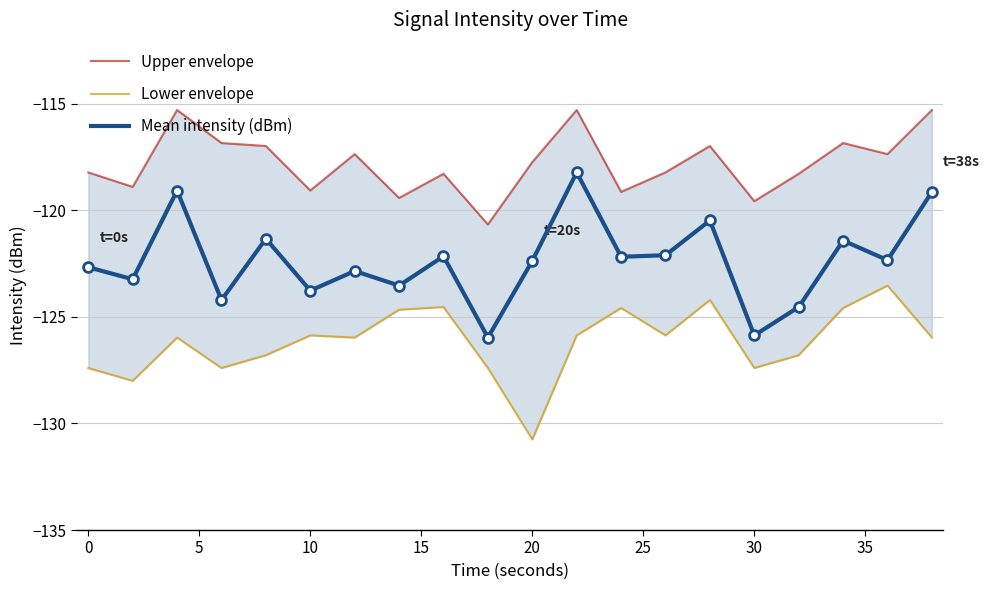

Which series contains the lowest Y value?

Lower envelope